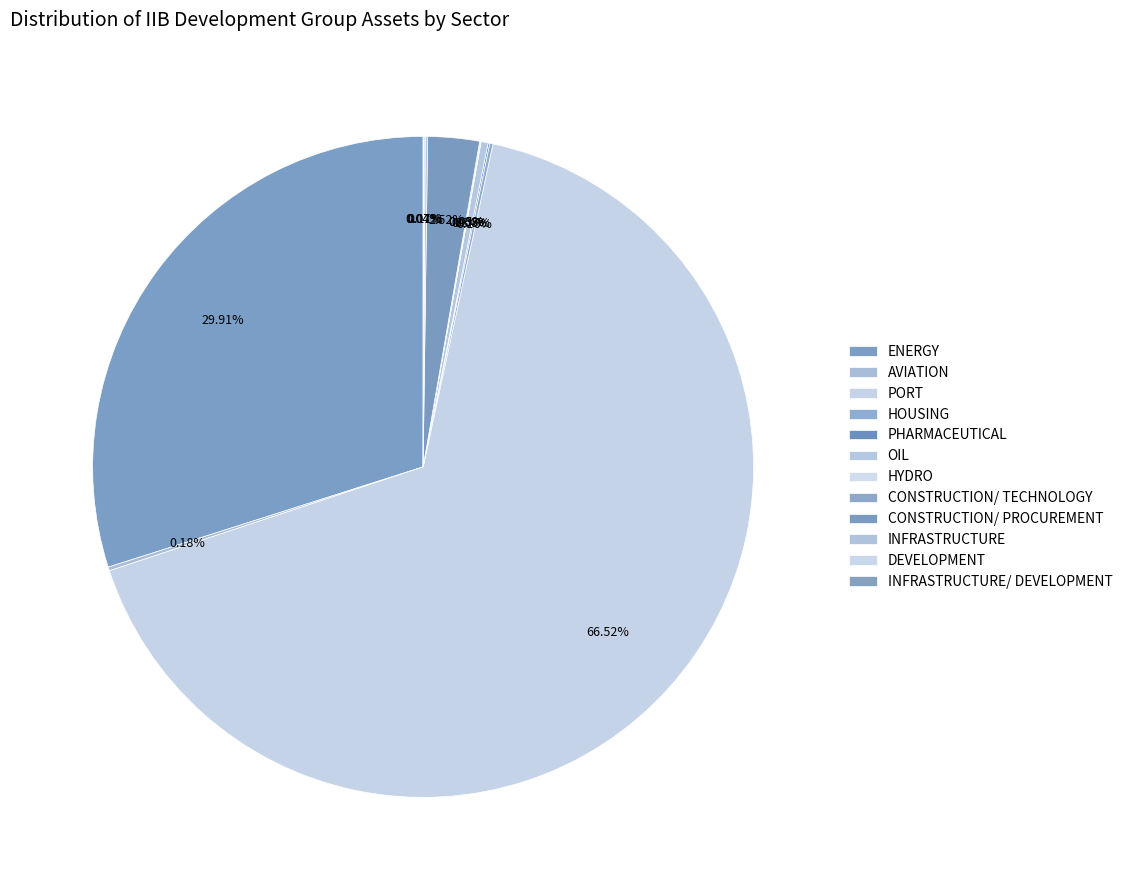

To the nearest percent, what is the difference between the largest and smallest slice percentages?

66%